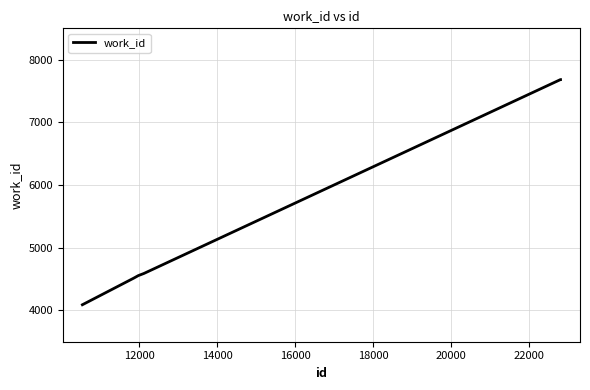

What is the sum of all values?

33111